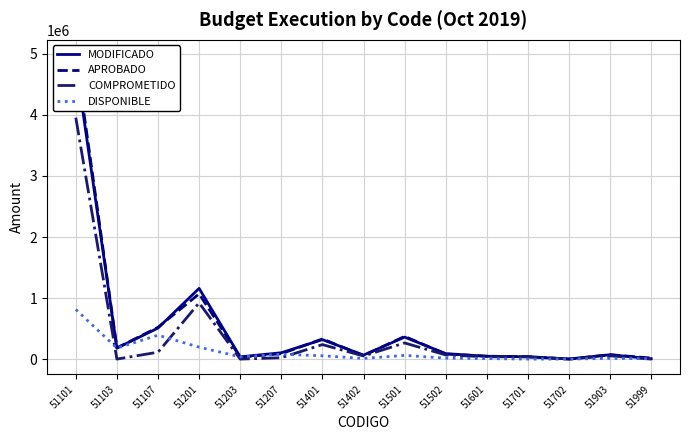

True or false: APROBADO and COMPROMETIDO intersect in this chart.

True